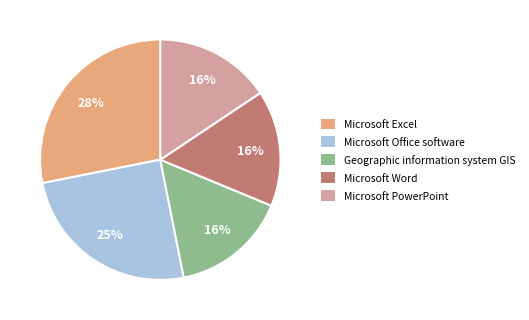

What is the largest slice in the pie chart?

Microsoft Excel